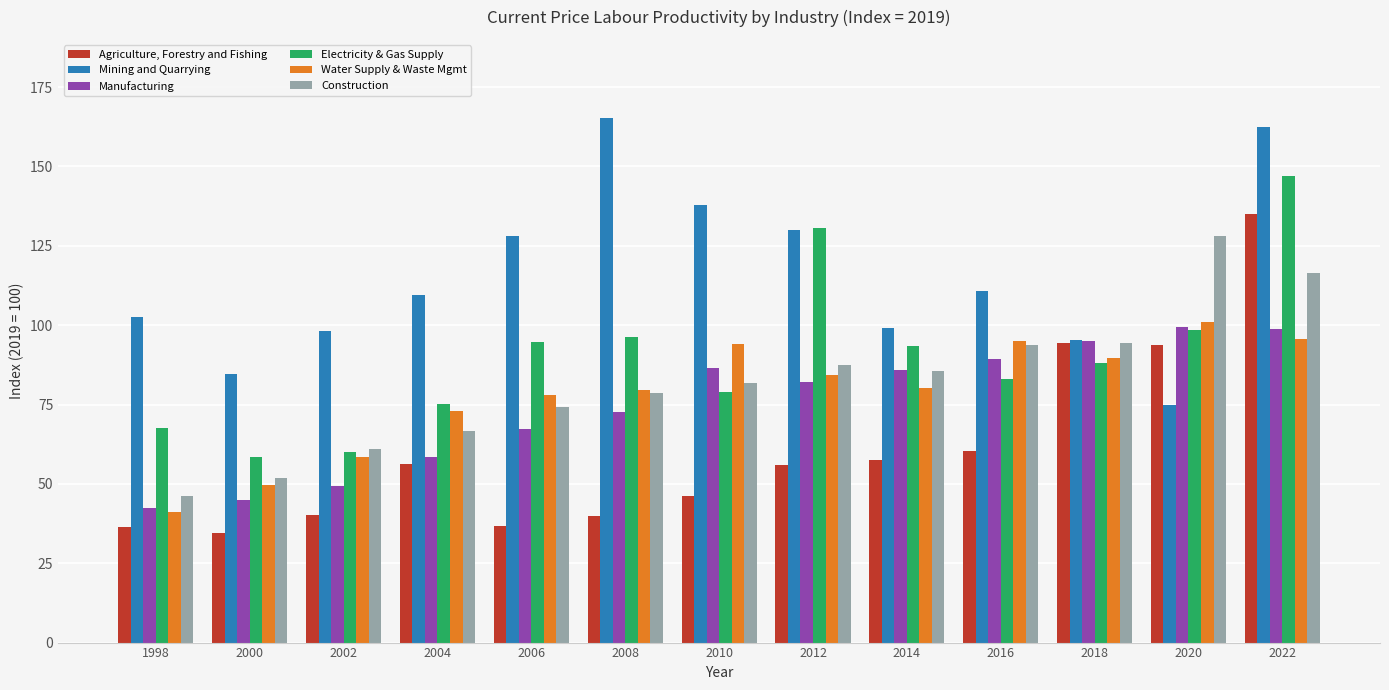

At how many categories does at least one series exceed 159?

2